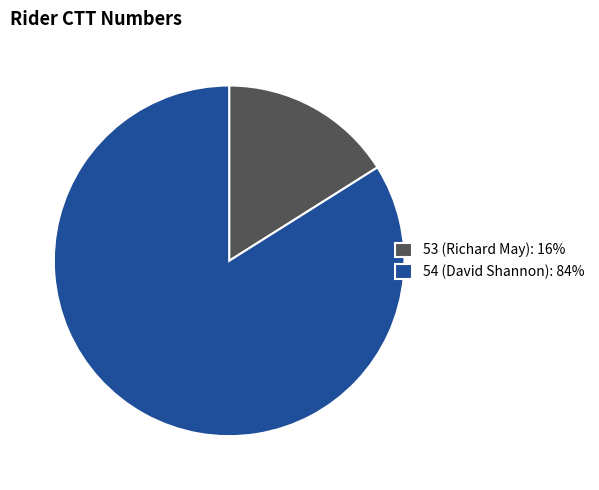

Which slice is the largest?

54 (David Shannon)